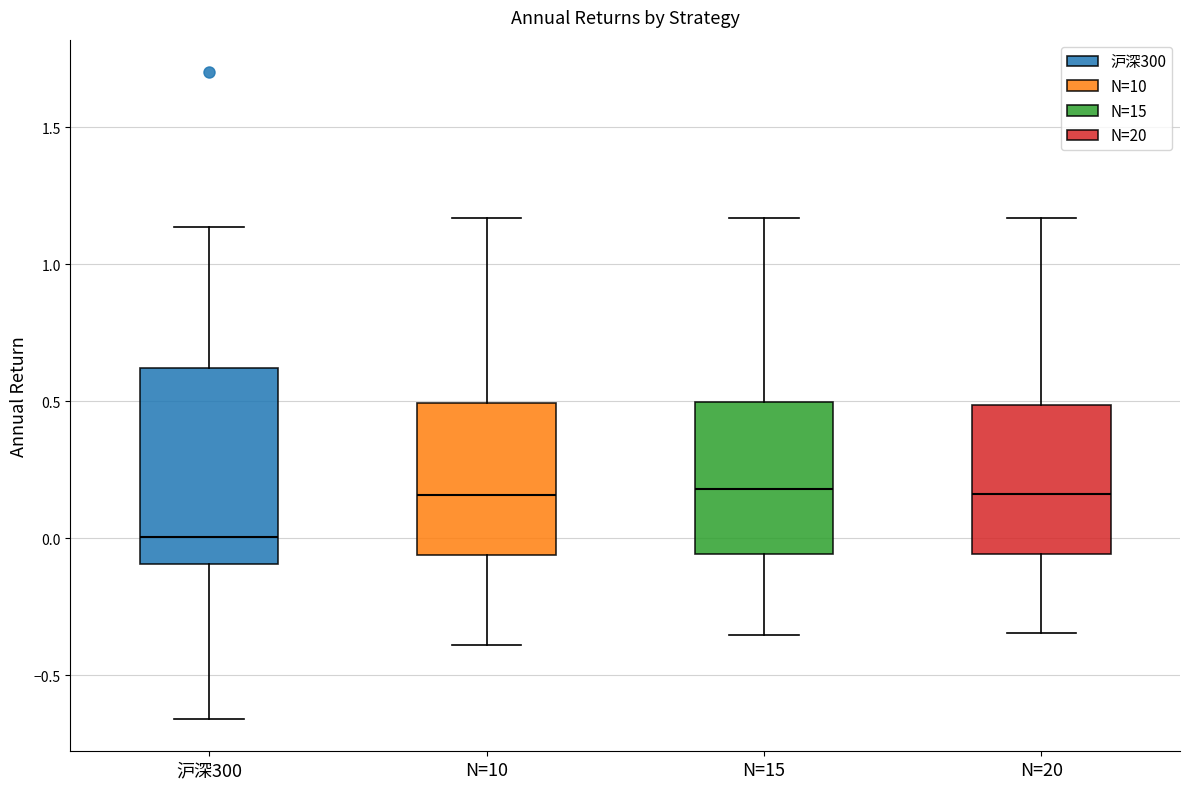

Reading left to right, read every box against the y-axis: the position of its median line, the range the box covers, and the ends of its whiskers. The values are not printed on the chart, so give them approximately, as read against the axis.

沪深300: median 0.00, box -0.10 to 0.60, whiskers -0.65 to 1.15
N=10: median 0.15, box -0.05 to 0.50, whiskers -0.40 to 1.15
N=15: median 0.20, box -0.05 to 0.50, whiskers -0.35 to 1.15
N=20: median 0.15, box -0.05 to 0.50, whiskers -0.35 to 1.15